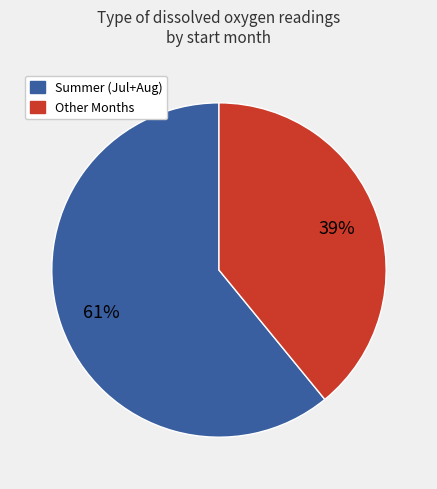

Does any single category account for the majority?

Yes